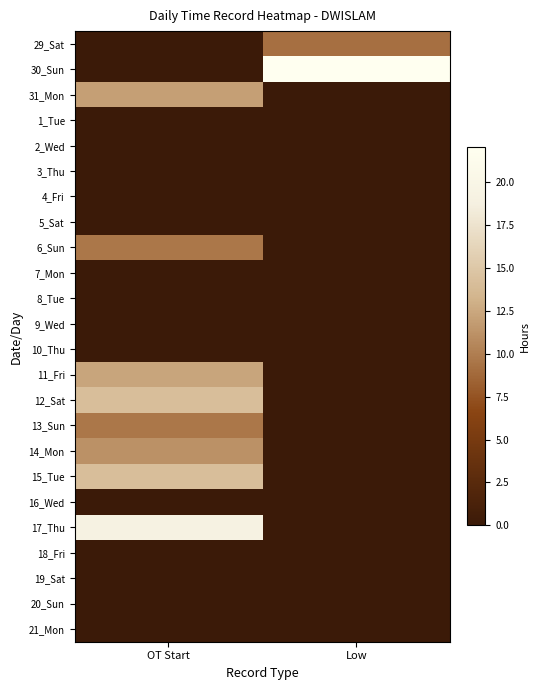

Count the number of categories in the chart.

2